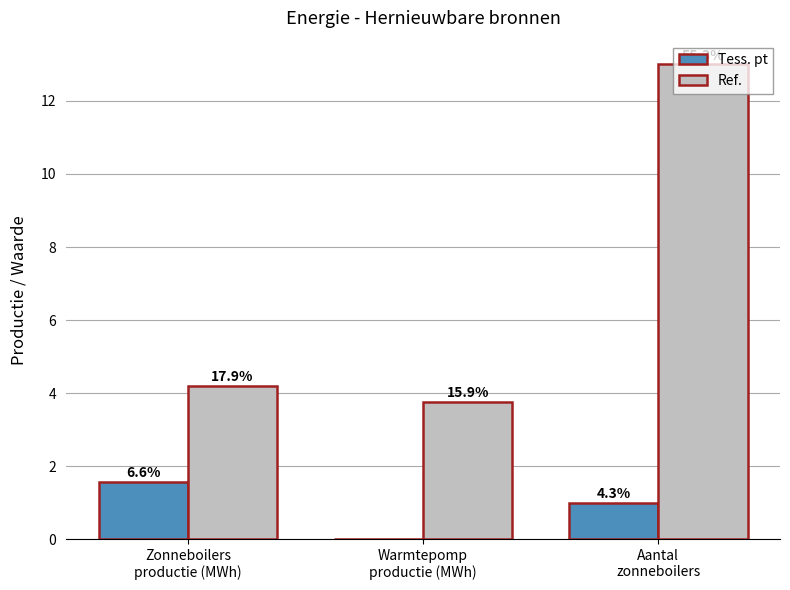

What is the average value of the Tess. pt series?

0.9